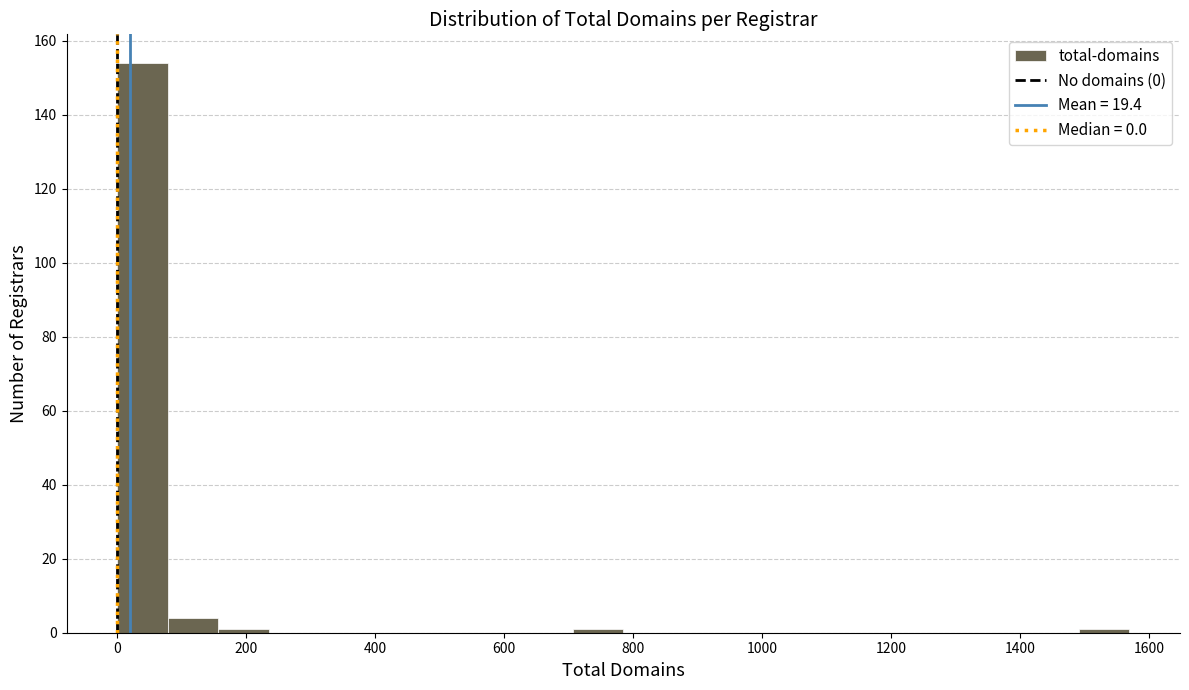

Read against the x-axis, roughly where is the centre of the tallest bar?

40